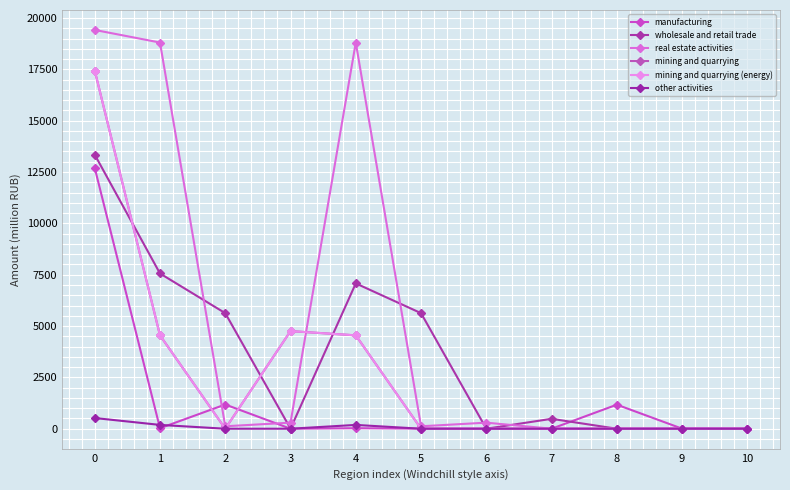

At which category does real estate activities reach its first local peak?

4